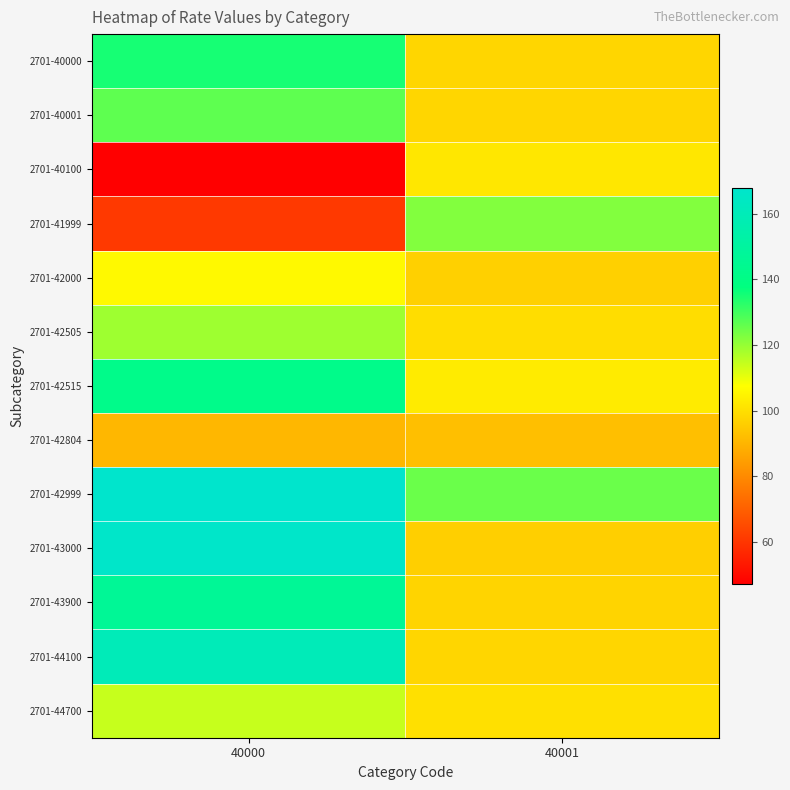

Reading left to right, what are all the values shown in this chart?

2701-40000: 40000=134.9	40001=97.9
2701-40001: 40000=126.4	40001=97.9
2701-40100: 40000=47.2	40001=101.9
2701-41999: 40000=60.9	40001=122.3
2701-42000: 40000=106.1	40001=96.5
2701-42505: 40000=119.0	40001=99.7
2701-42515: 40000=142.1	40001=103.0
2701-42804: 40000=90.7	40001=92.6
2701-42999: 40000=167.8	40001=125.1
2701-43000: 40000=166.7	40001=96.4
2701-43900: 40000=146.5	40001=97.6
2701-44100: 40000=160.2	40001=97.9
2701-44700: 40000=114.1	40001=100.3